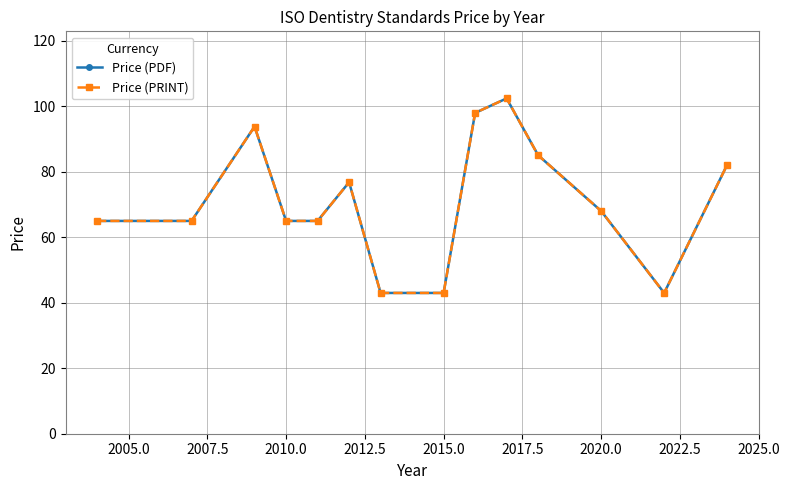

What is the difference between the second highest and second lowest values in the Price (PDF) series?

55.0